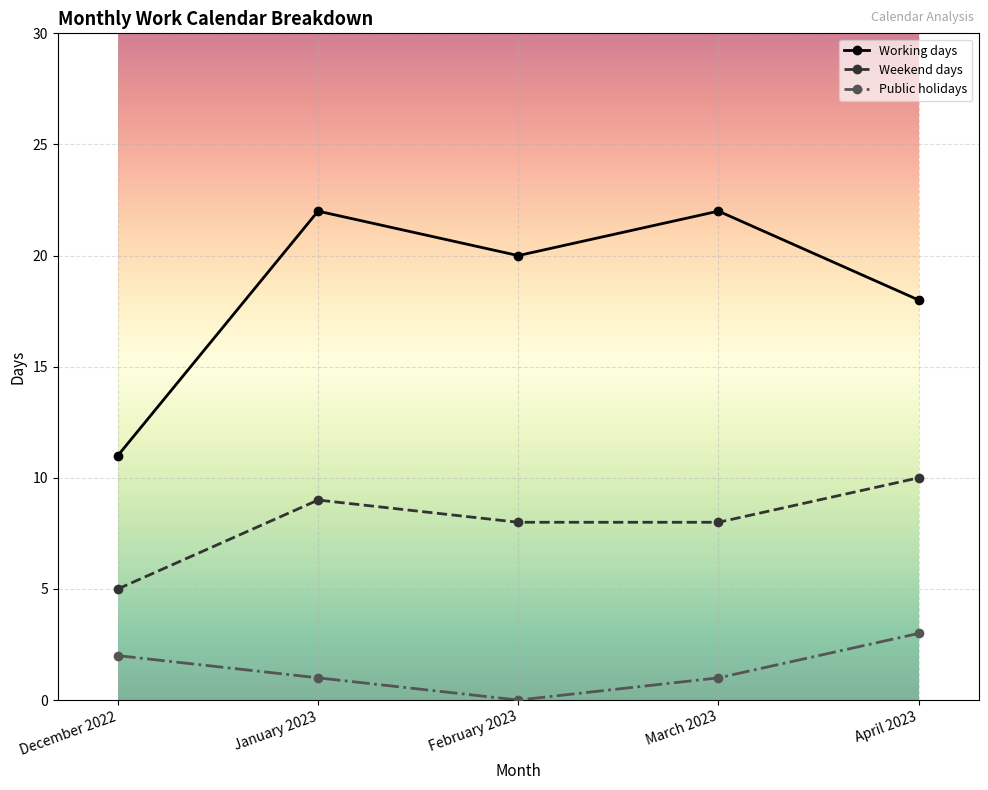

Which series has the widest spread of values?

Working days